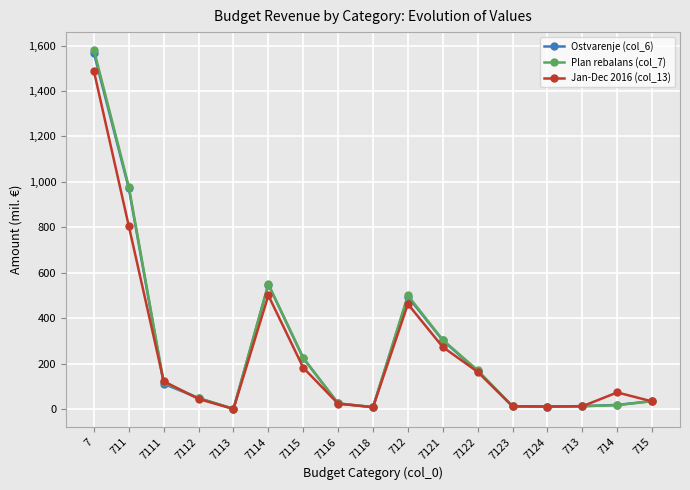

What are all the series names shown in the legend?

Ostvarenje (col_6), Plan rebalans (col_7), Jan-Dec 2016 (col_13)